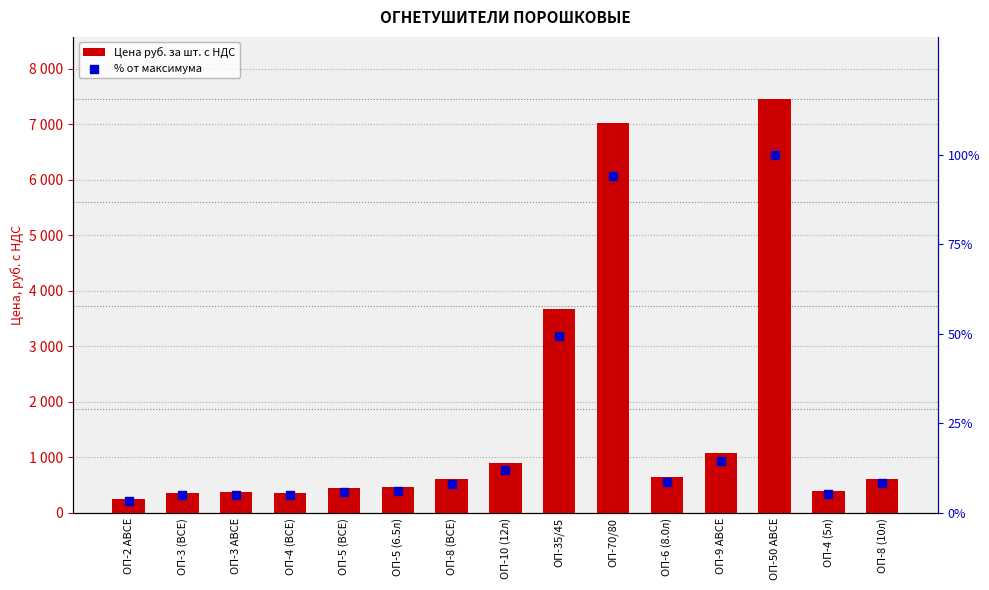

At which category is the sum across all series the highest?

ОП-50 АВСЕ